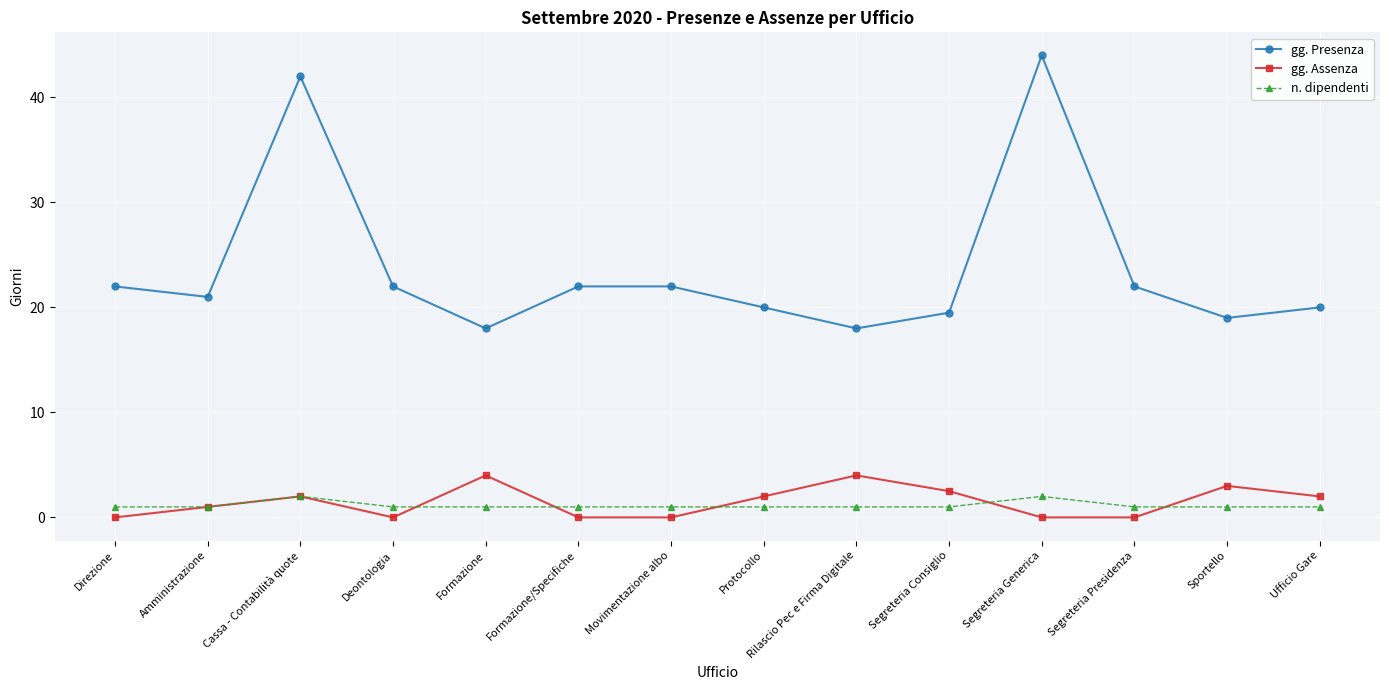

Reading left to right, list all the values displayed in this chart.

gg. Presenza: Direzione=22.0	Amministrazione=21.0	Cassa - Contabilità quote=42.0	Deontologia=22.0	Formazione=18.0	Formazione/Specifiche=22.0	Movimentazione albo=22.0	Protocollo=20.0	Rilascio Pec e Firma Digitale=18.0	Segreteria Consiglio=19.5	Segreteria Generica=44.0	Segreteria Presidenza=22.0	Sportello=19.0	Ufficio Gare=20.0
gg. Assenza: Direzione=0.0	Amministrazione=1.0	Cassa - Contabilità quote=2.0	Deontologia=0.0	Formazione=4.0	Formazione/Specifiche=0.0	Movimentazione albo=0.0	Protocollo=2.0	Rilascio Pec e Firma Digitale=4.0	Segreteria Consiglio=2.5	Segreteria Generica=0.0	Segreteria Presidenza=0.0	Sportello=3.0	Ufficio Gare=2.0
n. dipendenti: Direzione=1.0	Amministrazione=1.0	Cassa - Contabilità quote=2.0	Deontologia=1.0	Formazione=1.0	Formazione/Specifiche=1.0	Movimentazione albo=1.0	Protocollo=1.0	Rilascio Pec e Firma Digitale=1.0	Segreteria Consiglio=1.0	Segreteria Generica=2.0	Segreteria Presidenza=1.0	Sportello=1.0	Ufficio Gare=1.0